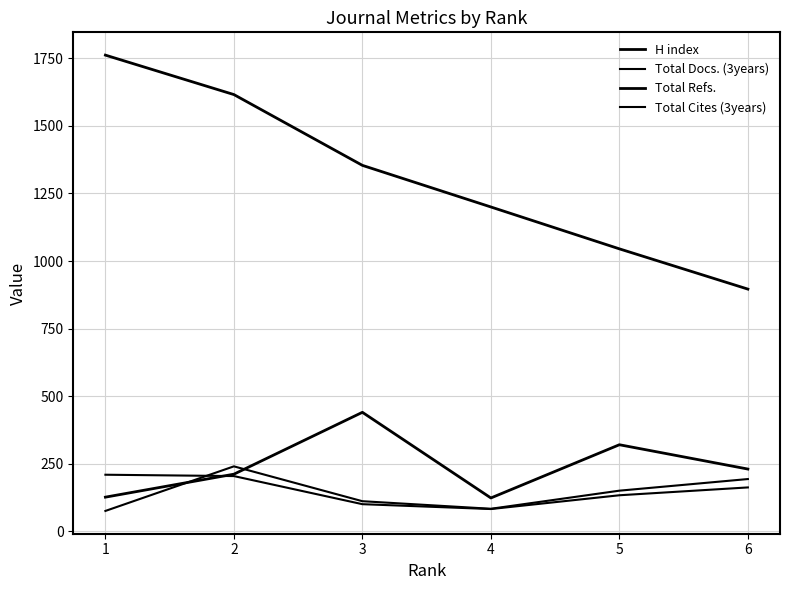

Rank the series at 3 from lowest to highest value.

Total Cites (3years), Total Docs. (3years), H index, Total Refs.